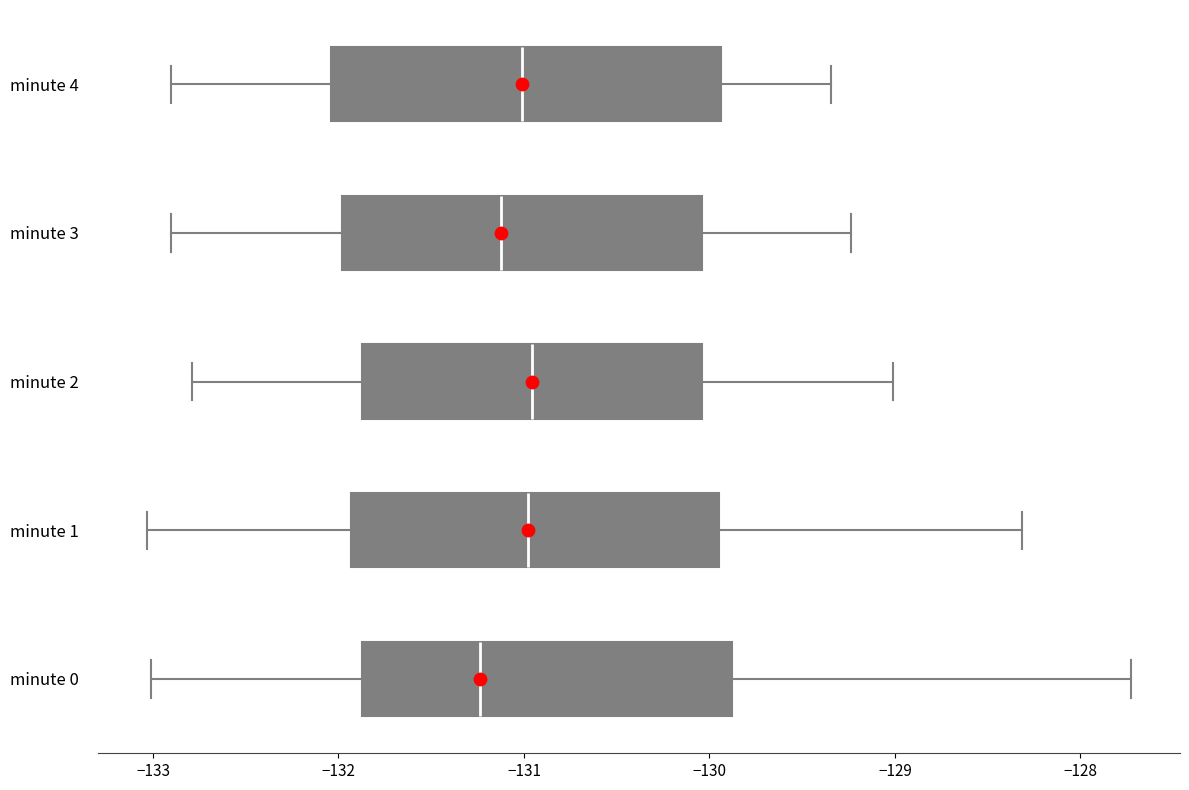

Which box's median line is the furthest to the left?

minute 0